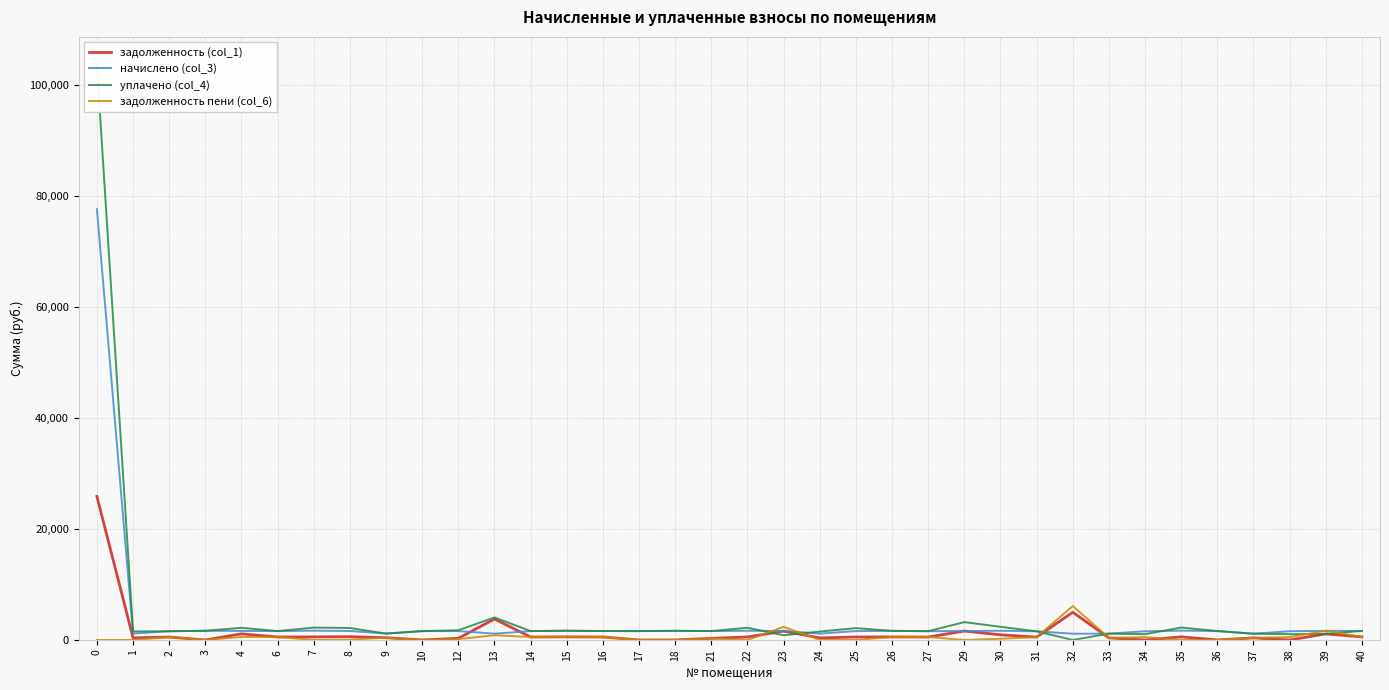

What is the average value of the начислено (col_3) series?

3636.2